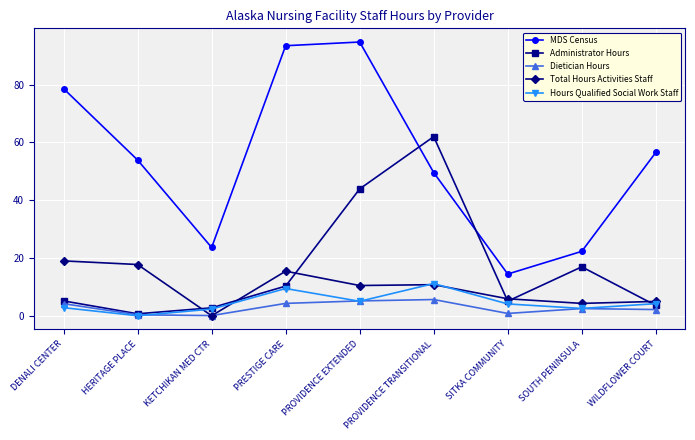

Is it true that MDS Census equals 123.4 at PROVIDENCE EXTENDED?

False